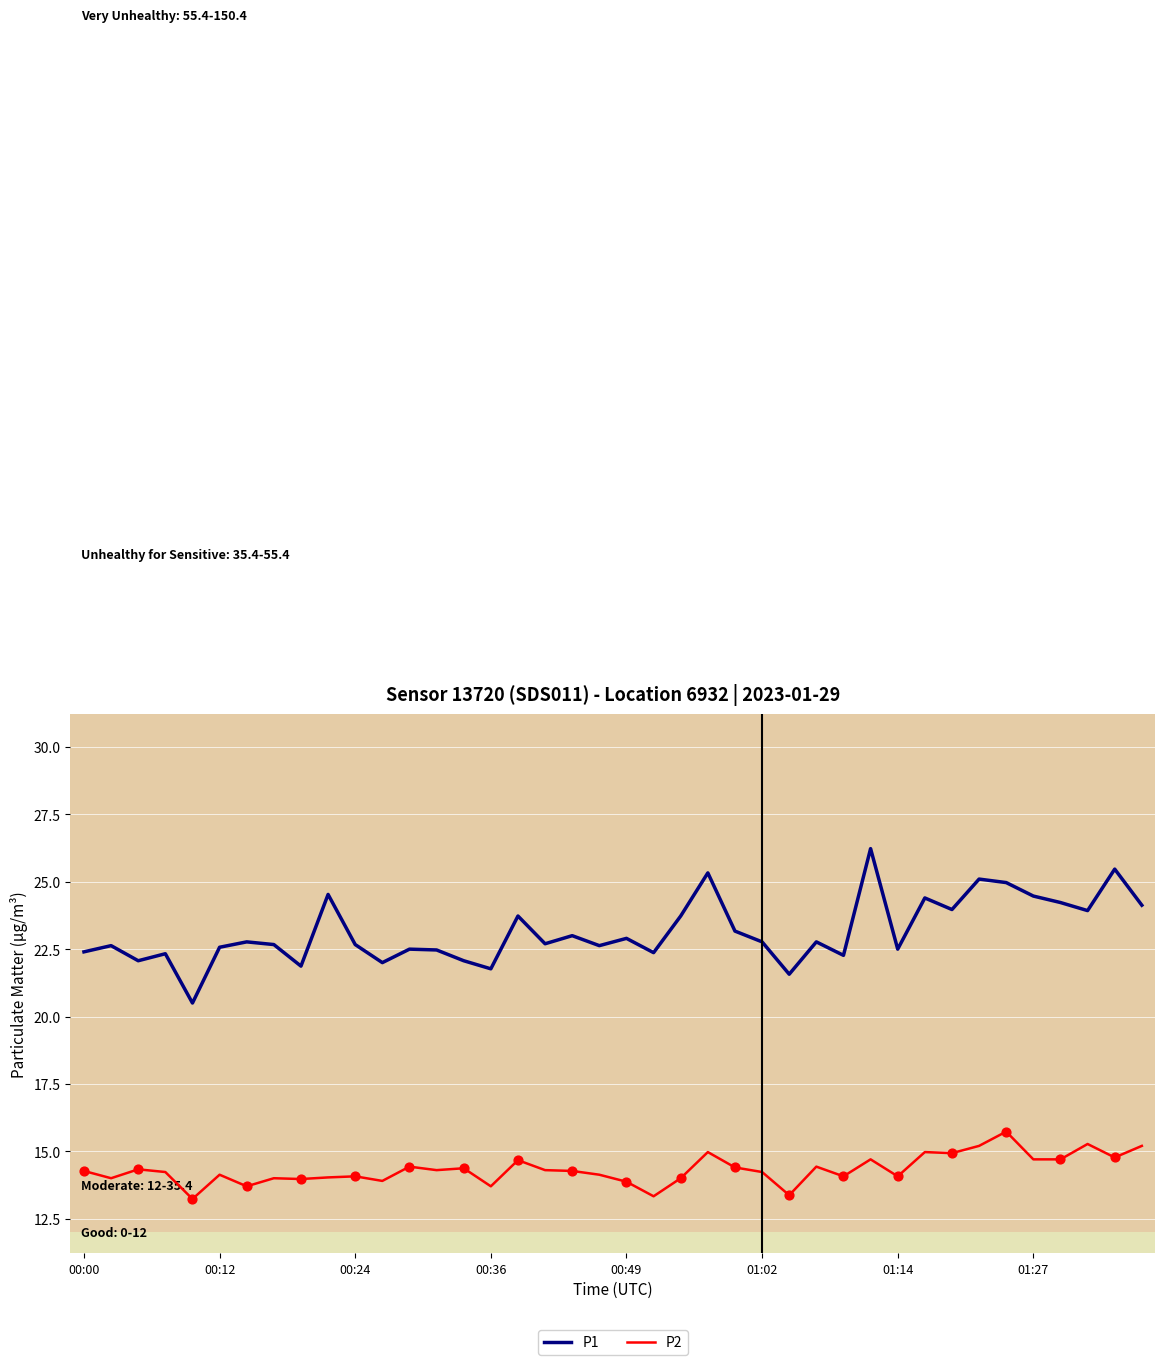

Which series has the largest total across all categories?

P1